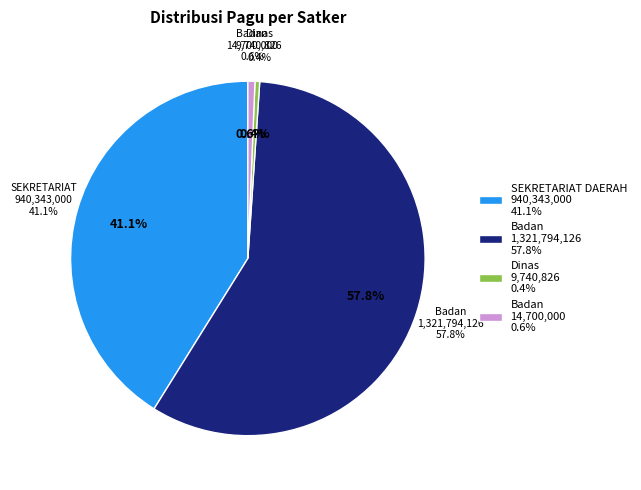

True or false: SEKRETARIAT DAERAH PROVINSI KALIMANTAN accounts for 41% of the total.

False